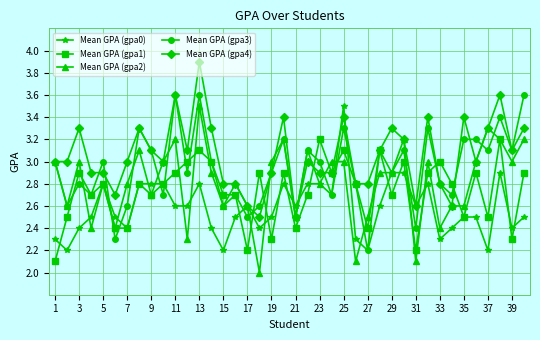

Rank the series by their average value, from highest to lowest.

Mean GPA (gpa4), Mean GPA (gpa3), Mean GPA (gpa2), Mean GPA (gpa1), Mean GPA (gpa0)